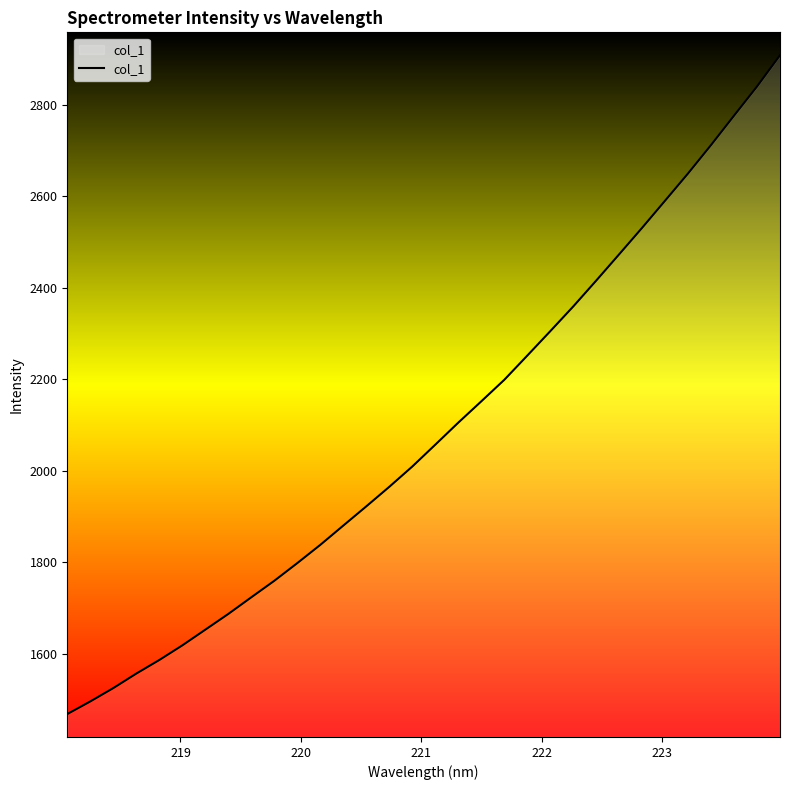

What is the greatest value displayed?

2908.0